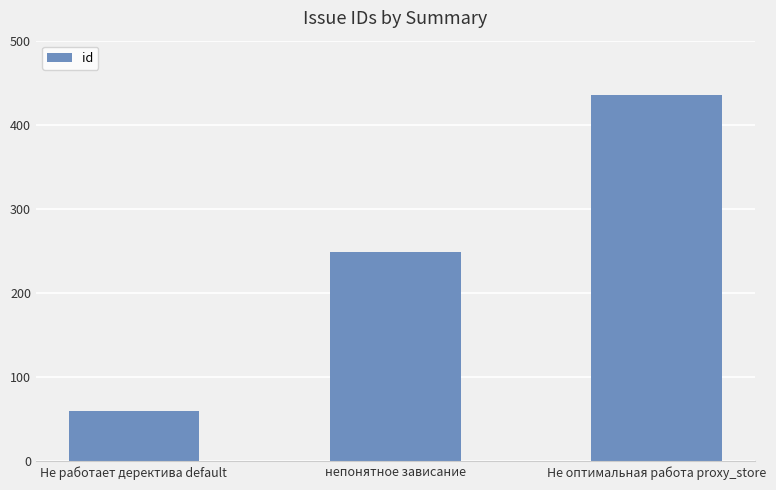

What is the average value?

248